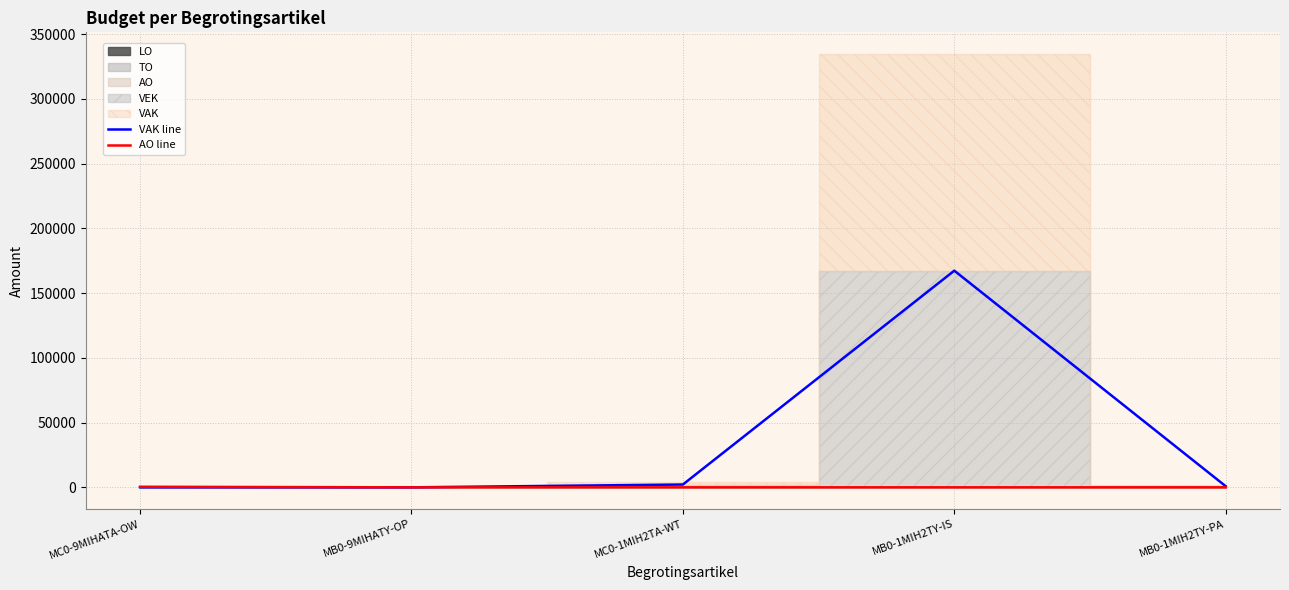

True or false: VAK line has more than 0 points higher than both neighbors.

True